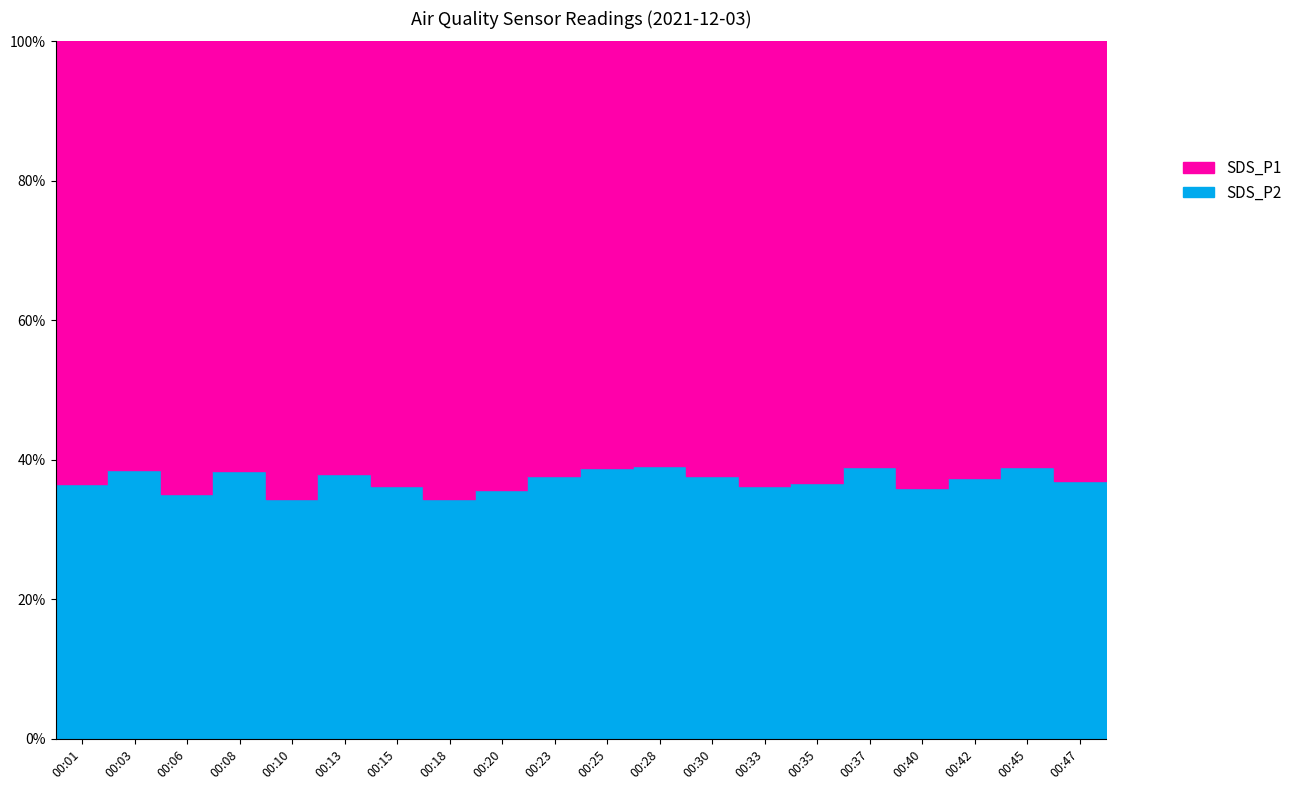

What is the value of the SDS_P2 point at the 11th from the left?

9.6